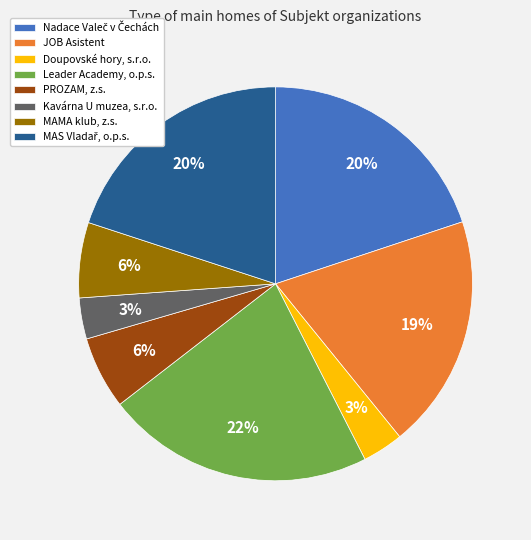

Approximately how many times larger is the value at Doupovské hory, s.r.o. compared to MAMA klub, z.s.?

0.5